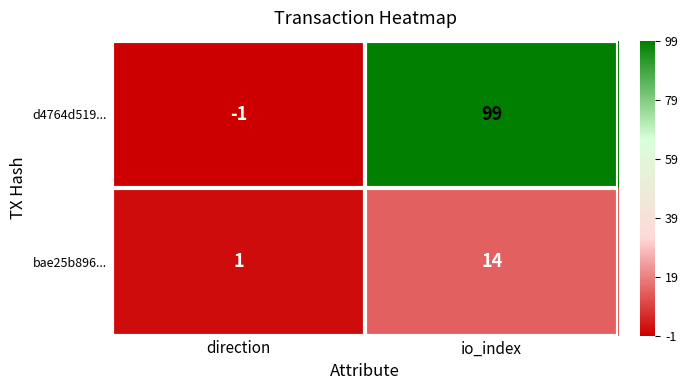

Which series has the largest total across all categories?

d4764d519...